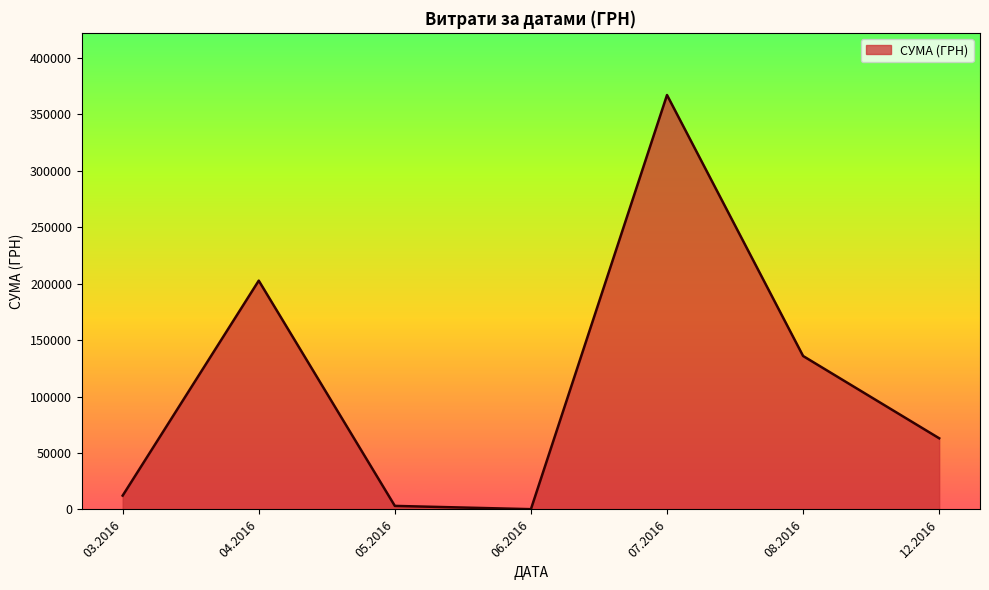

What is the smallest value displayed?

240.0